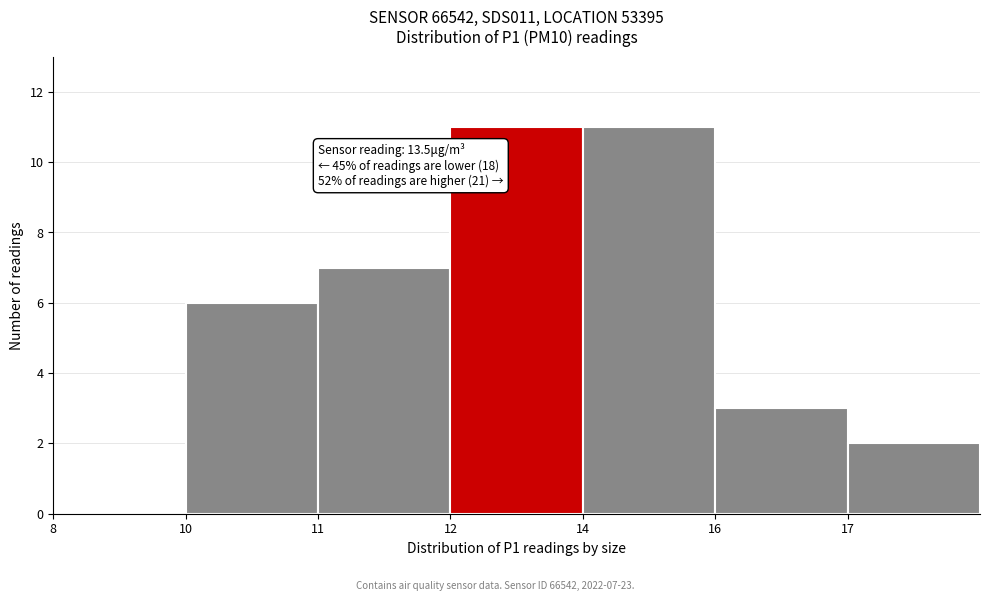

Reading right to left, list all the values displayed in this chart.

17=2	16=3	14=11	12=11	11=7	10=6	8=0